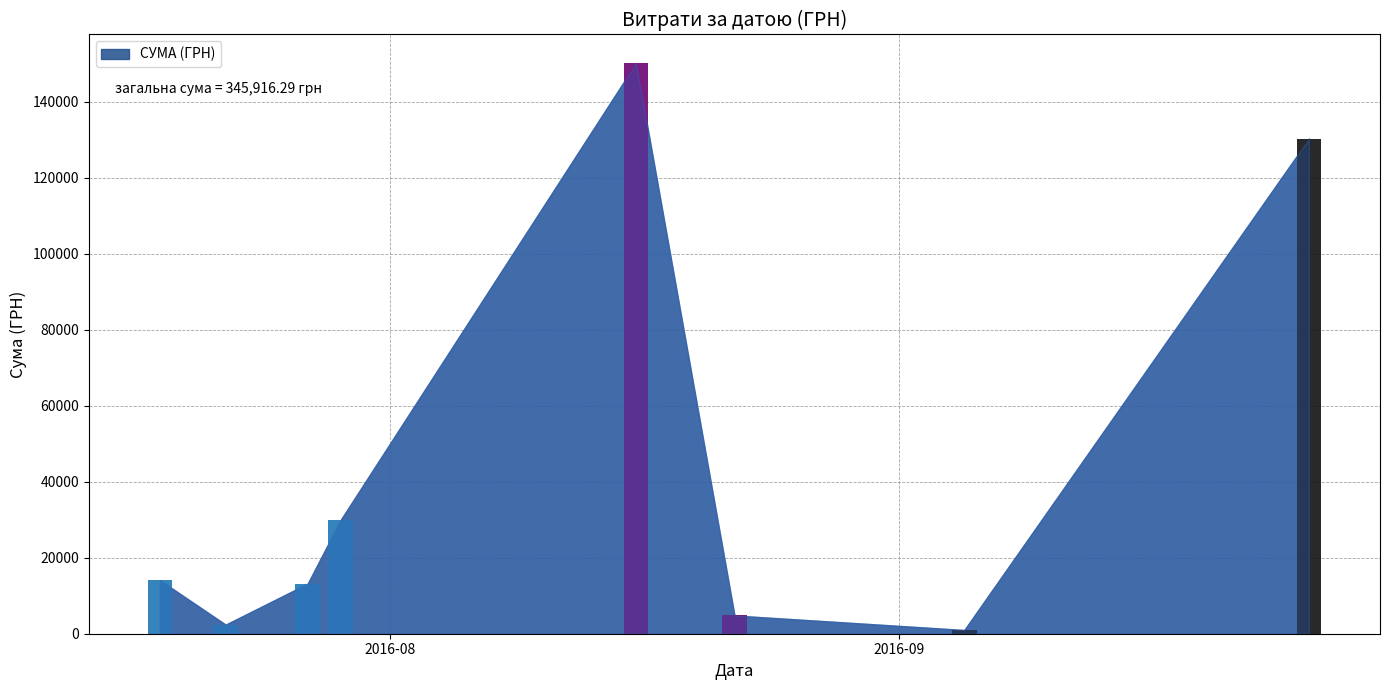

What is the change in value from 5 to 23?

-29771.2